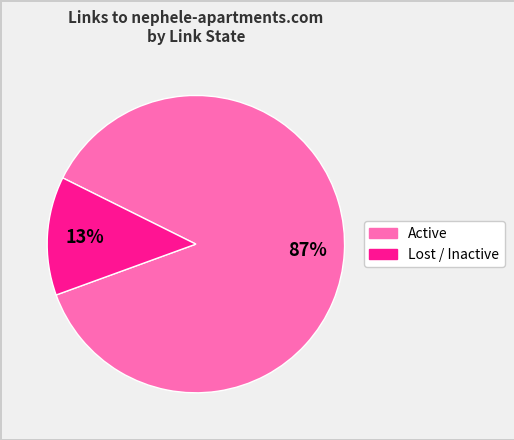

To the nearest percent, what is the difference between the largest and smallest slice percentages?

74%